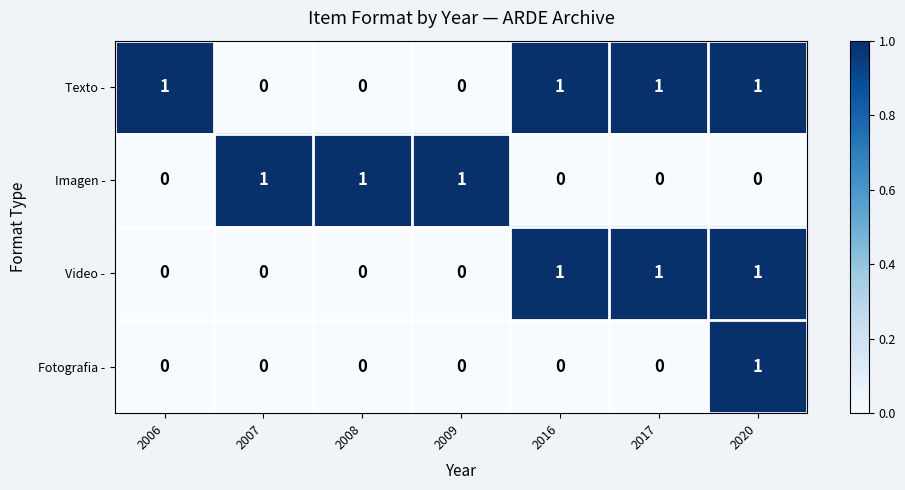

At which category is the sum across all series the highest?

2020